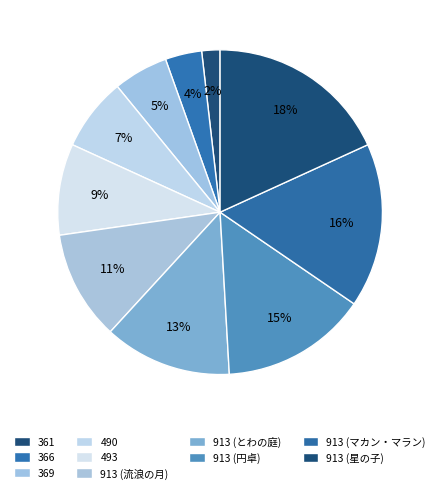

How many slices are in this pie chart?

10